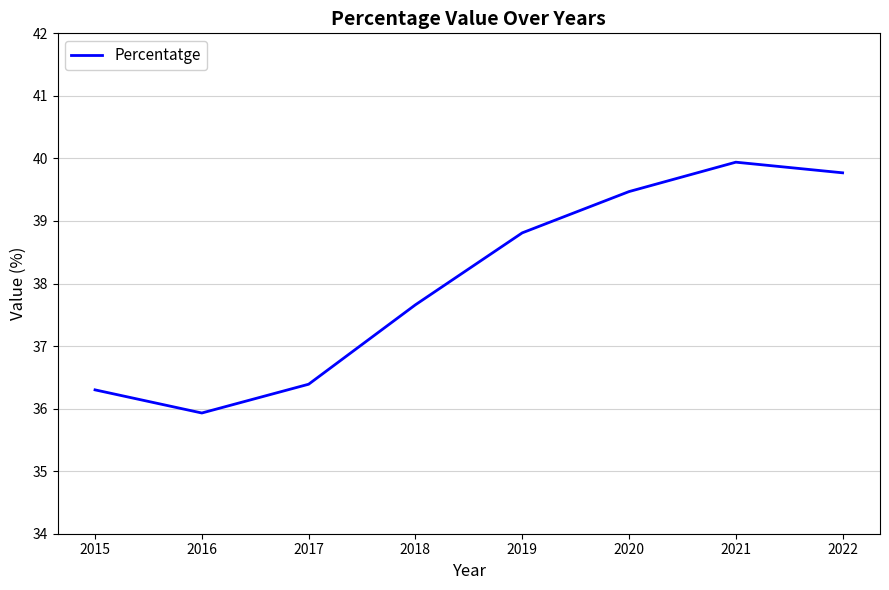

Reading left to right, extract all data points from this chart.

2015=36.3	2016=35.9	2017=36.4	2018=37.7	2019=38.8	2020=39.5	2021=39.9	2022=39.8